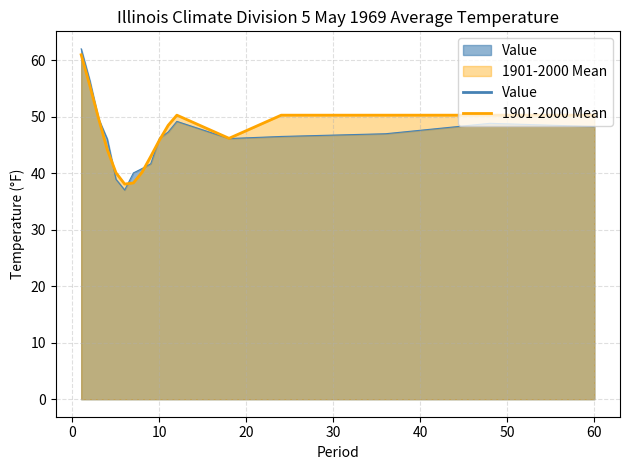

What is the greatest value displayed?

62.0